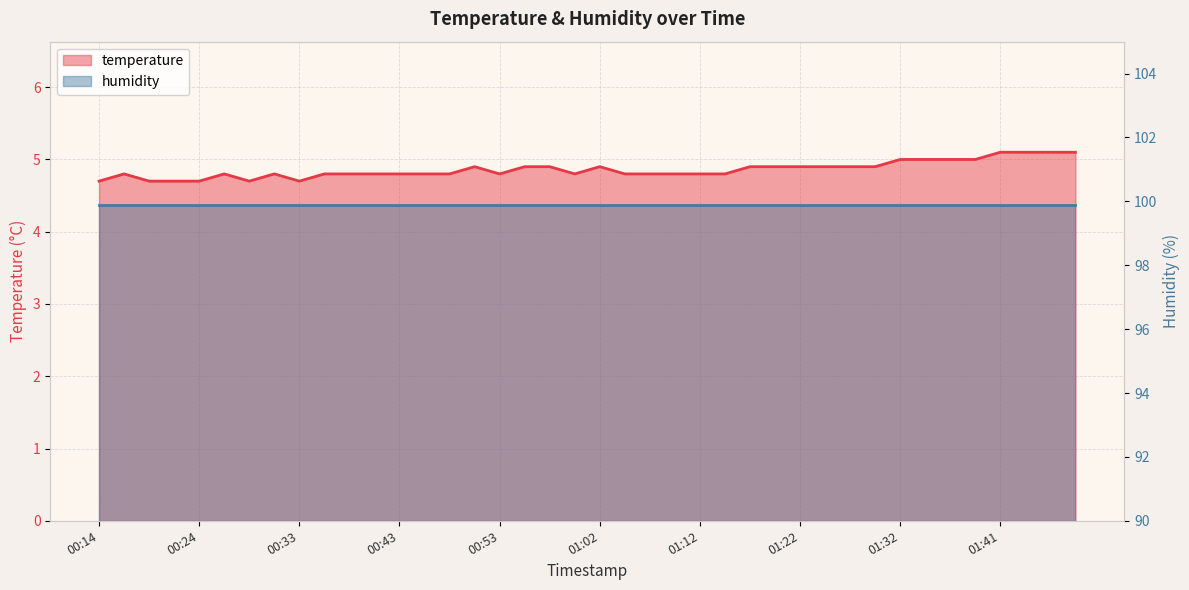

Rank the categories by value from lowest to highest.

00:14, 00:19, 00:21, 00:24, 00:28, 00:33, 00:16, 00:26, 00:31, 00:36, 00:38, 00:41, 00:43, 00:45, 00:48, 00:53, 01:00, 01:05, 01:07, 01:10, 01:12, 01:15, 00:50, 00:55, 00:58, 01:02, 01:17, 01:19, 01:22, 01:24, 01:27, 01:29, 01:32, 01:34, 01:37, 01:39, 01:41, 01:44, 01:46, 01:49